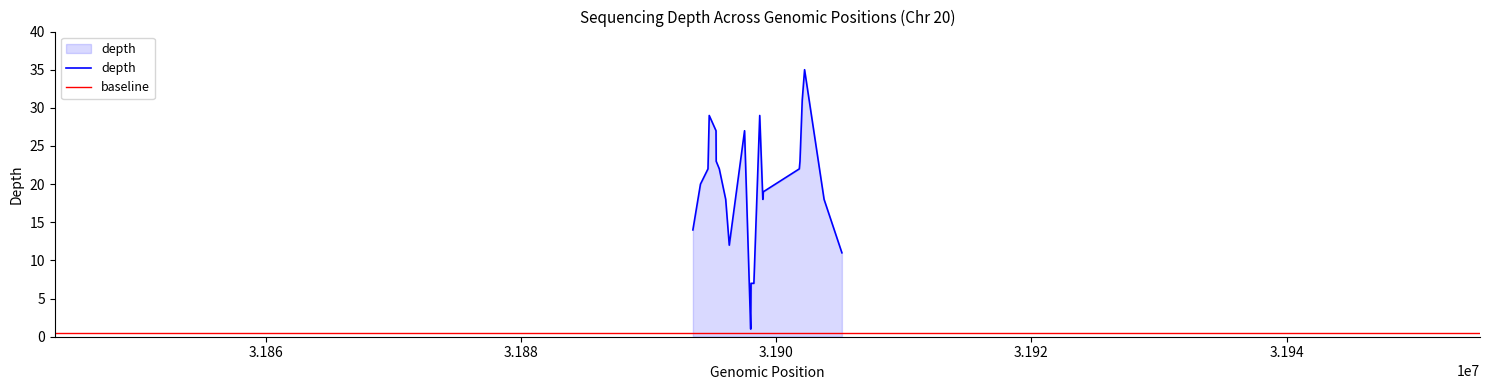

What is the average value?

19